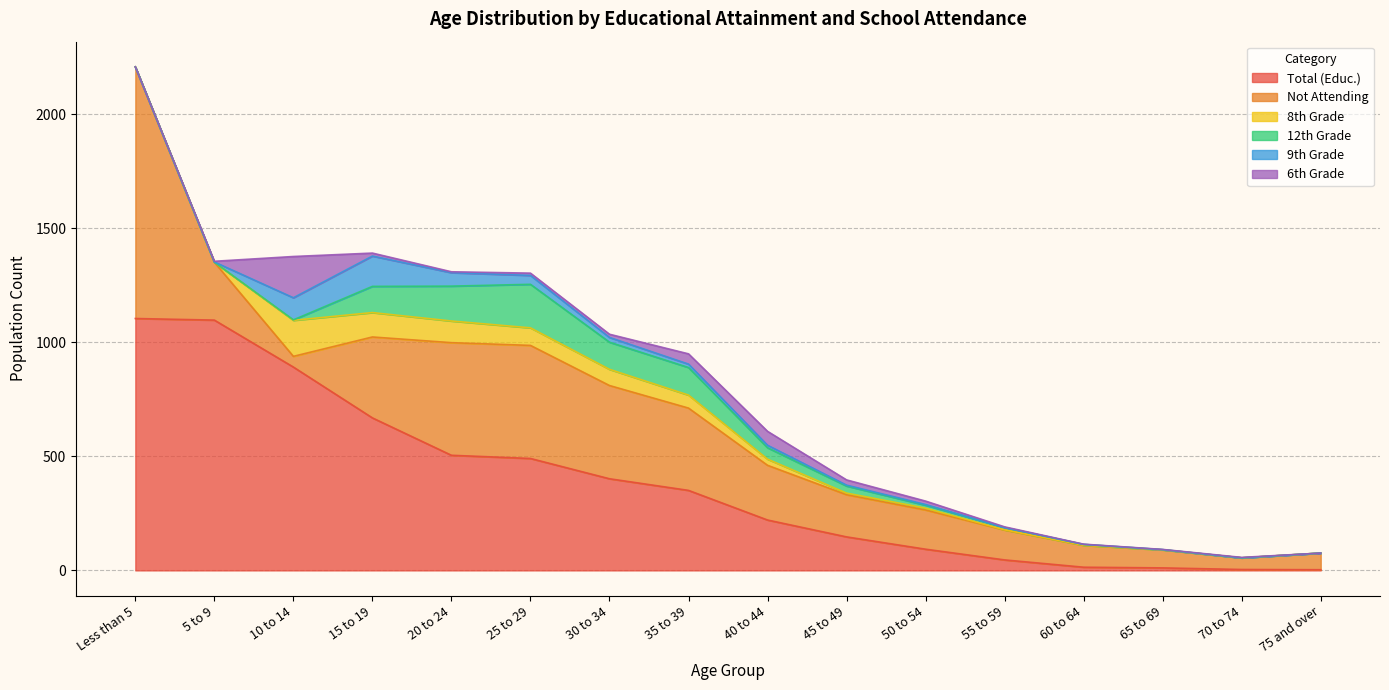

Between 30 to 34 and 70 to 74, which series saw the biggest shift?

Total (Educ.)